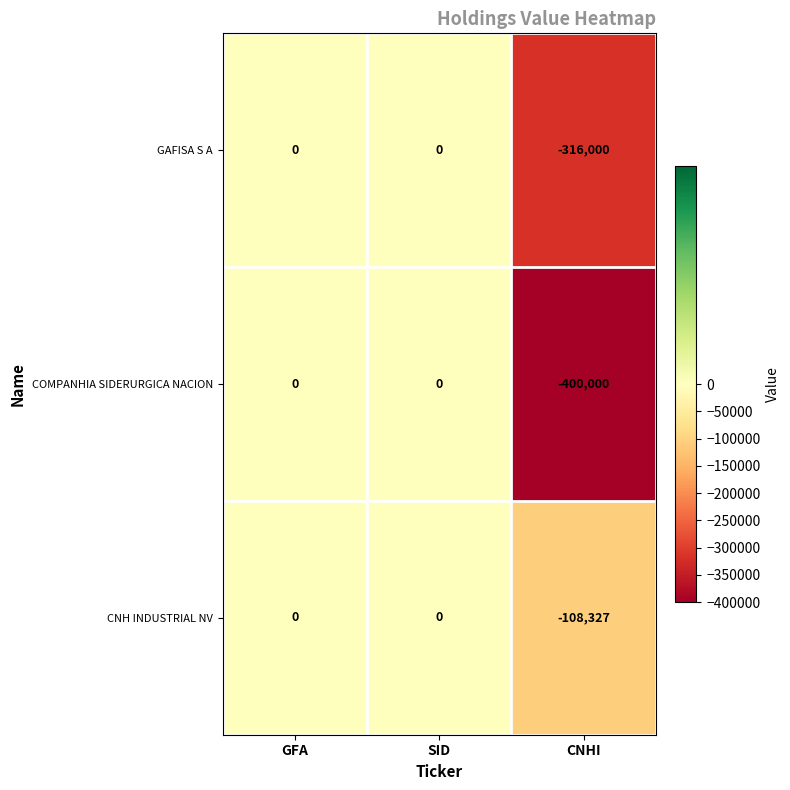

Rank the series by their average value, from lowest to highest.

COMPANHIA SIDERURGICA NACION, GAFISA S A, CNH INDUSTRIAL NV